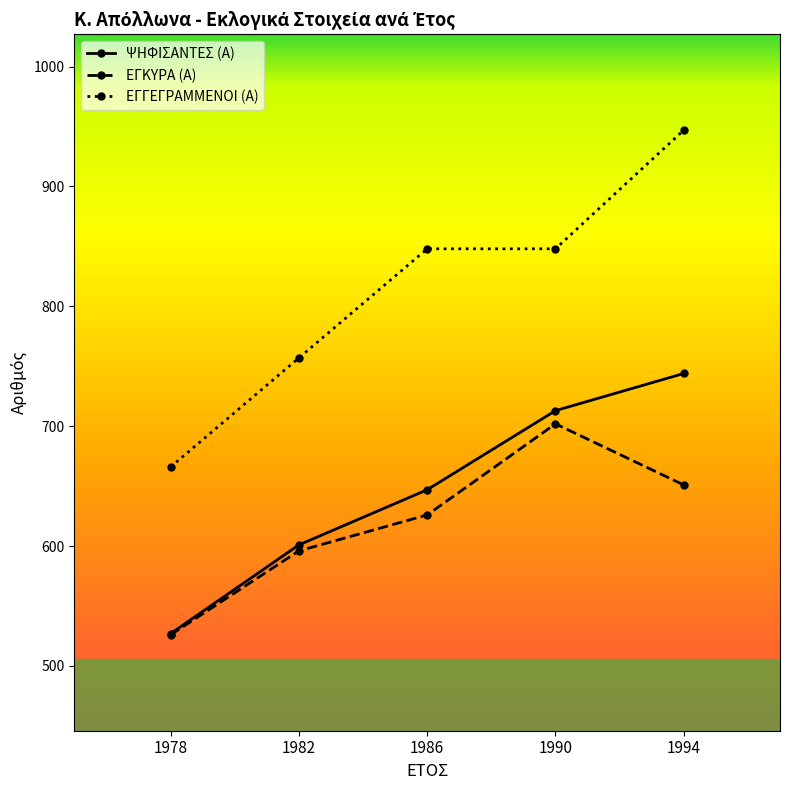

Rank the series by their maximum value, from highest to lowest.

ΕΓΓΕΓΡΑΜΜΕΝΟΙ (Α), ΨΗΦΙΣΑΝΤΕΣ (Α), ΕΓΚΥΡΑ (Α)